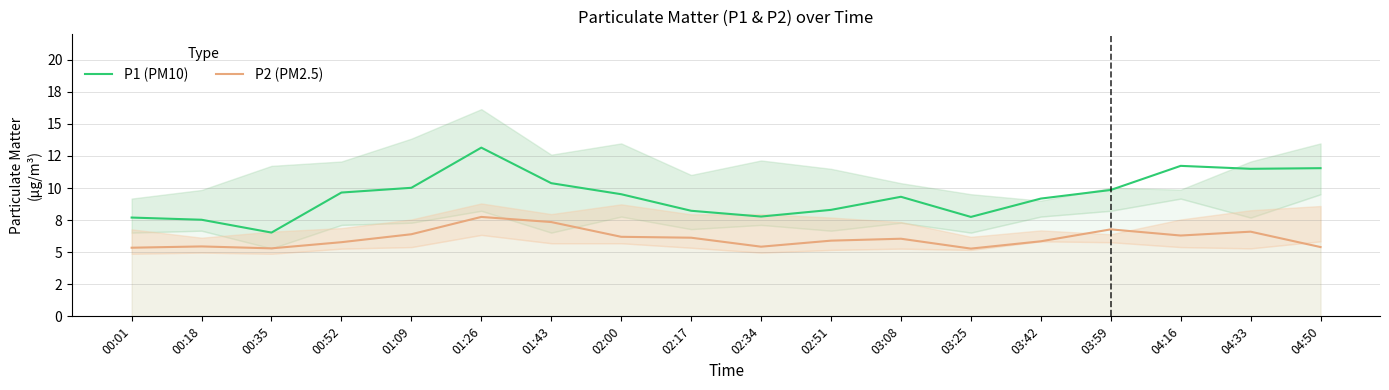

Where is P1 (PM10) nearest to the value 9?

03:42